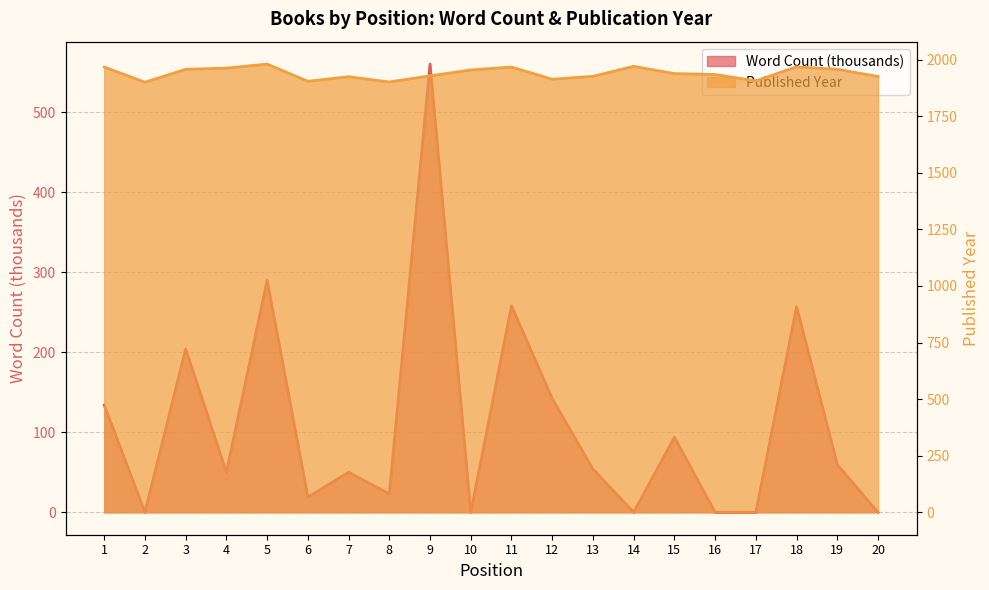

Reading left to right, list all the values displayed in this chart.

Word Count (thousands): 134.0	0.0	204.0	50.0	290.0	19.0	50.0	23.0	560.0	0.0	258.0	142.0	54.0	0.0	93.8	0.0	0.0	257.0	59.5	0.0
Published Year: 1967.0	1900.0	1957.0	1962.0	1980.0	1904.0	1924.0	1901.0	1928.0	1954.0	1967.0	1913.0	1926.0	1970.0	1938.0	1934.0	1906.0	1968.0	1957.0	1925.0